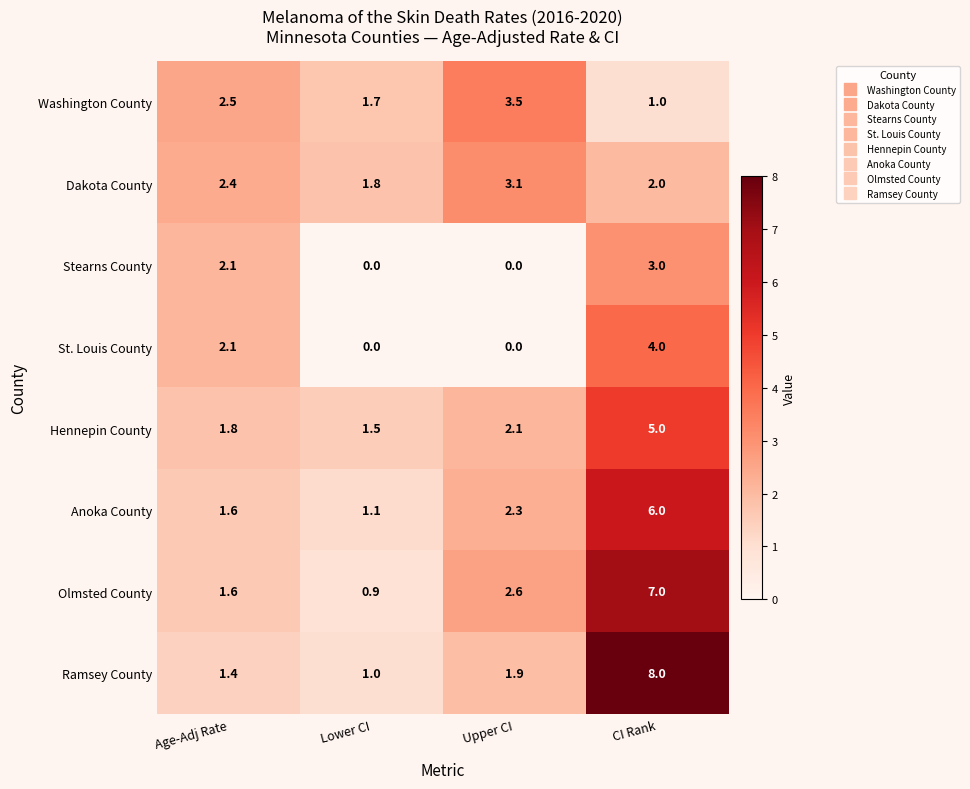

List the series in order of their peak value, lowest first.

Stearns County, Dakota County, Washington County, St. Louis County, Hennepin County, Anoka County, Olmsted County, Ramsey County